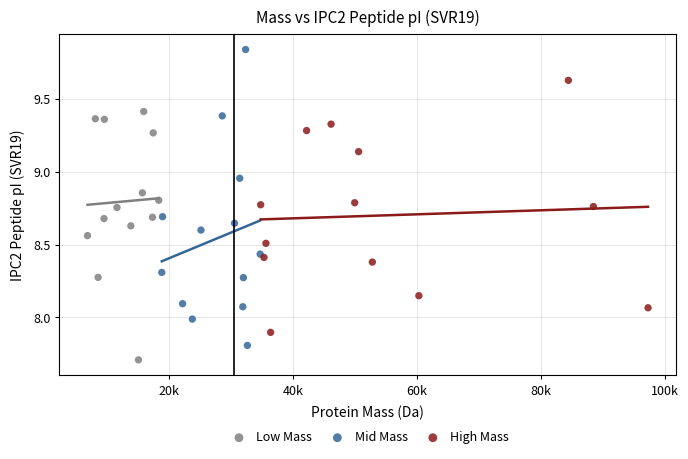

Which series reaches the minimum Y coordinate?

Low Mass